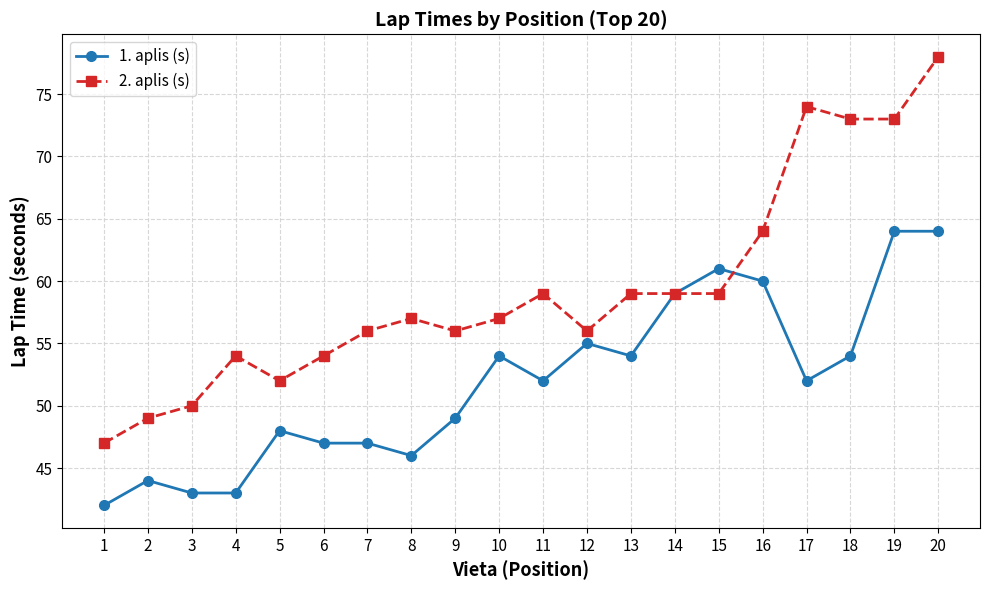

What is the highest value of the 2. aplis (s) series?

78